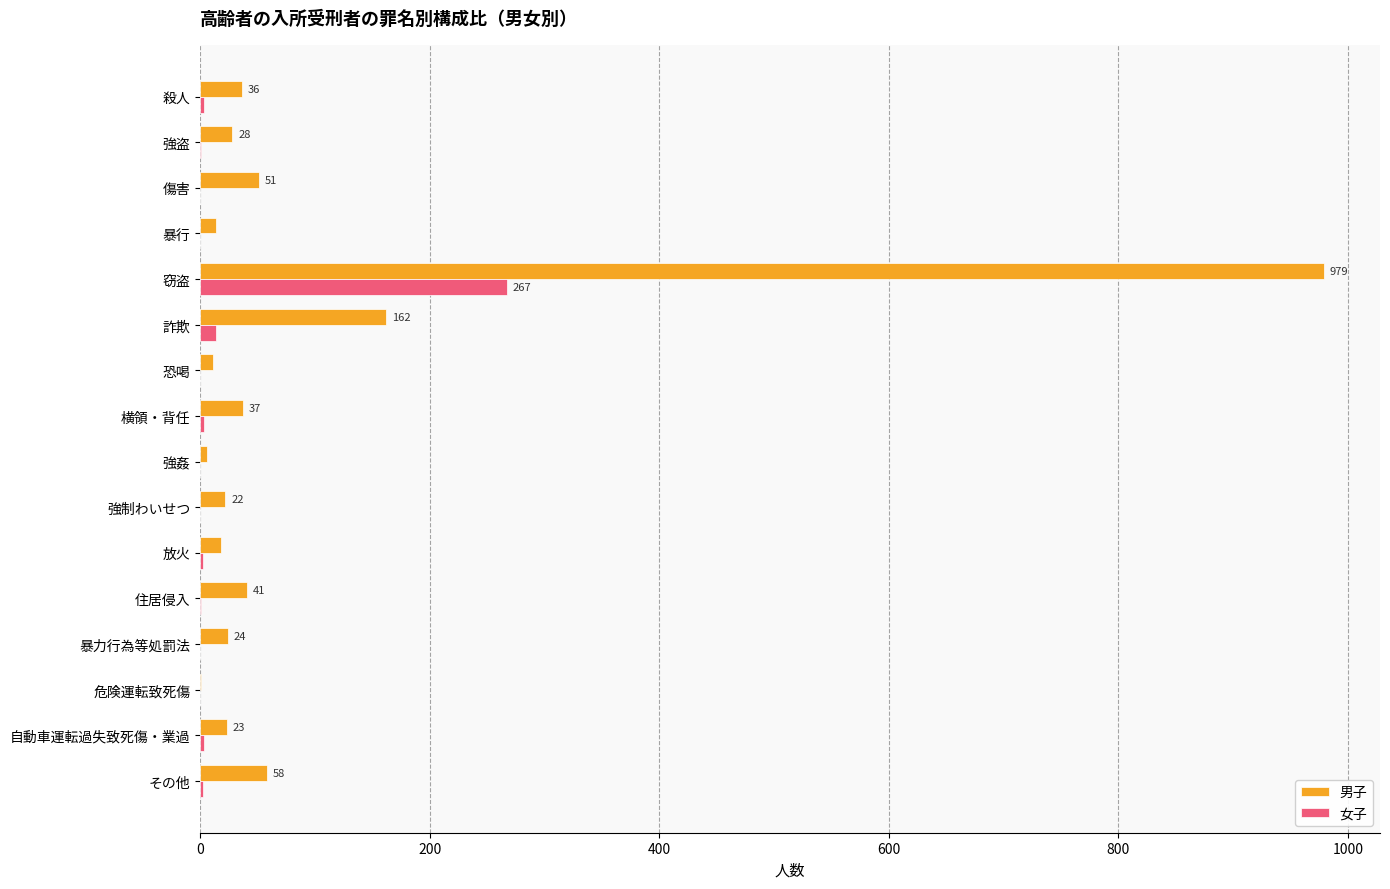

At which label is 男子 closest to 490?

詐欺